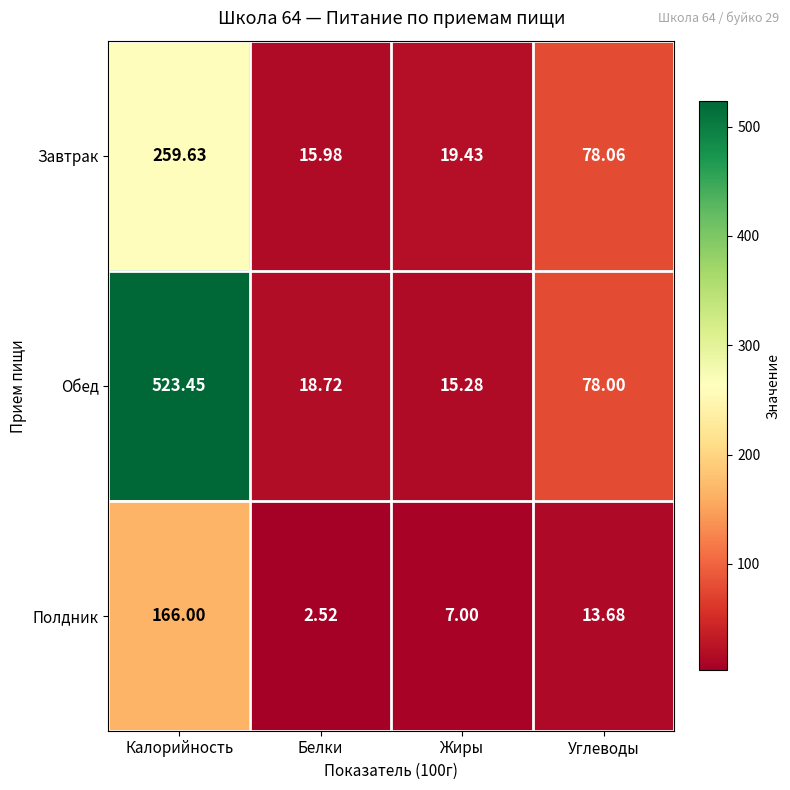

What is the total value across all series at Углеводы?

169.7